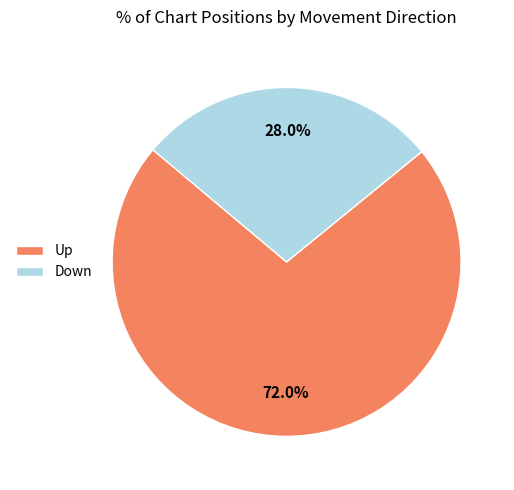

What is the smallest slice in the pie chart?

Down